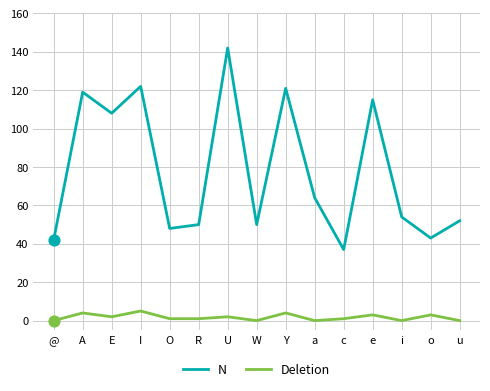

What is the total value across all series at @?

42